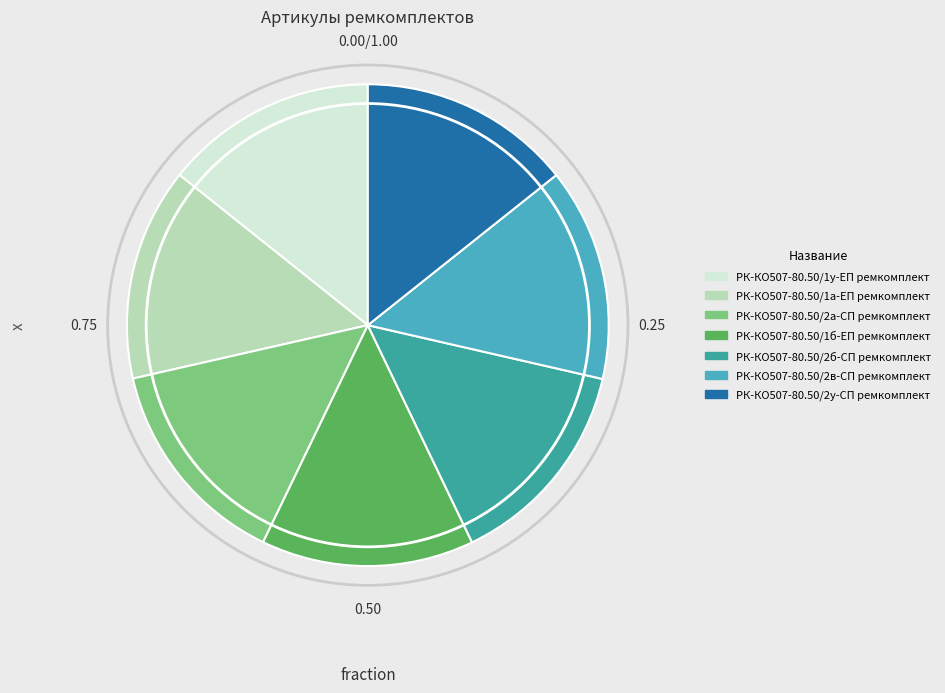

Approximately how many times larger is the value at РК-КО507-80.50/2у-СП ремкомплект compared to РК-КО507-80.50/1б-ЕП ремкомплект?

1.0